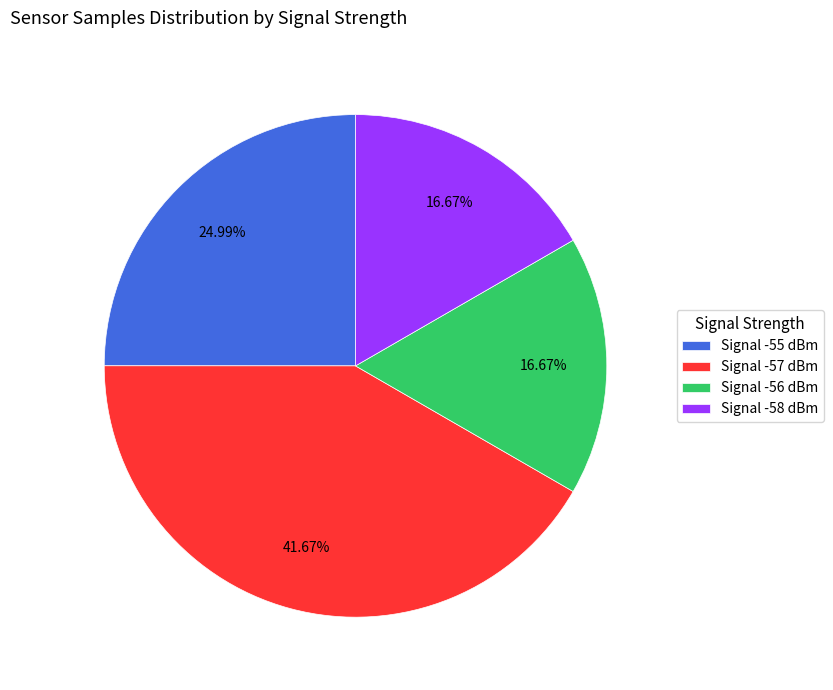

Is the sum of Signal -57 dBm and Signal -55 dBm greater than half?

Yes